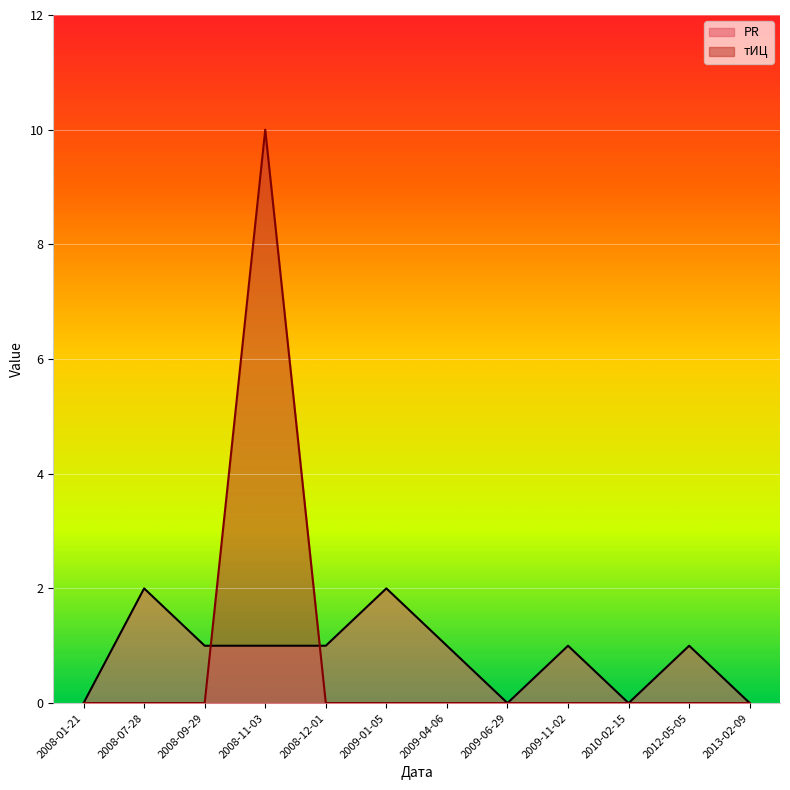

At which category does тИЦ reach its first local peak?

2008-11-03